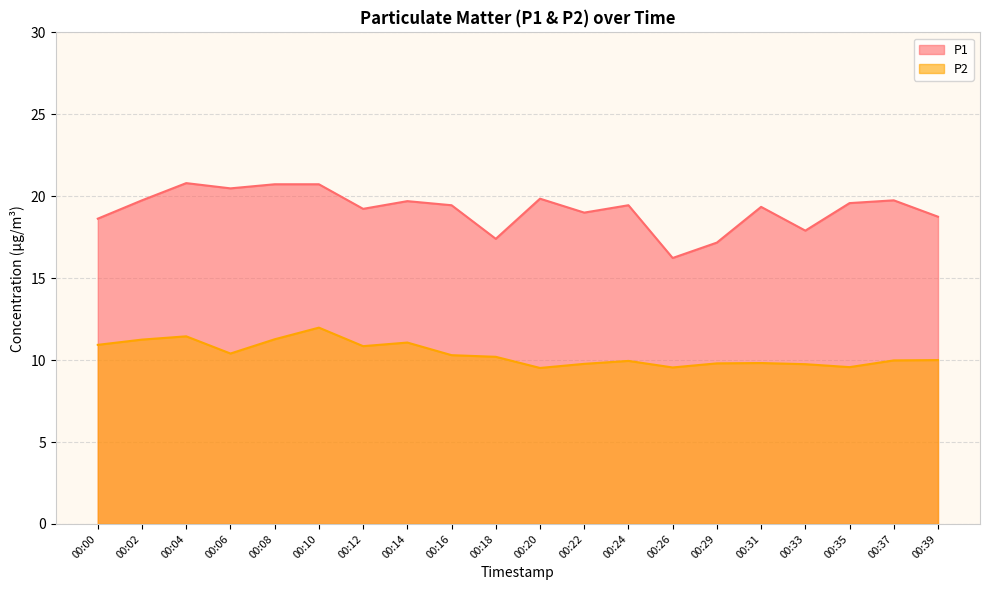

True or false: P2 has more than 0 interior local peaks.

True